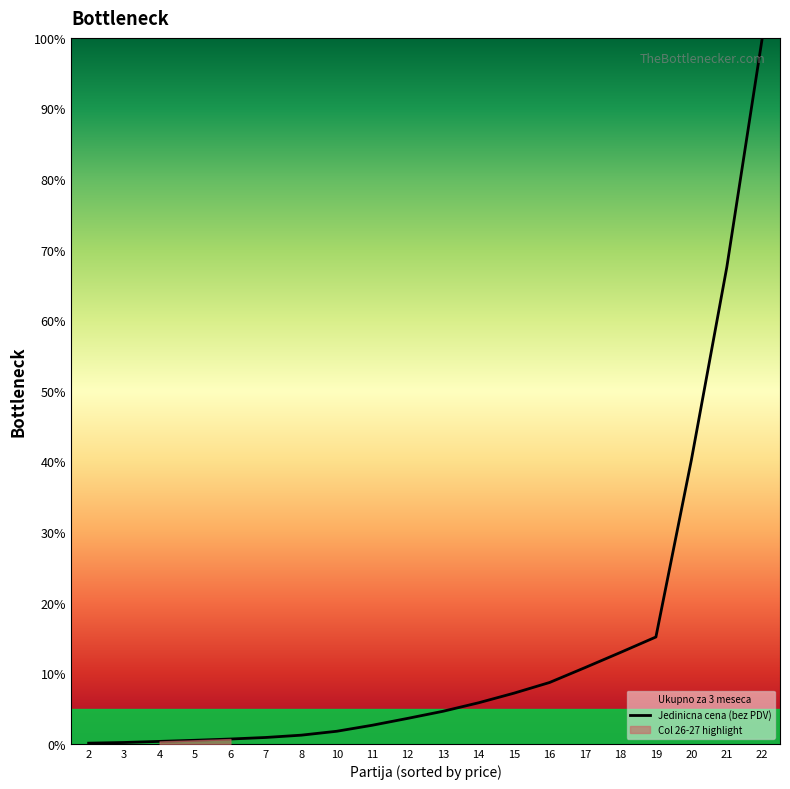

Which label corresponds to the largest value in the chart?

22